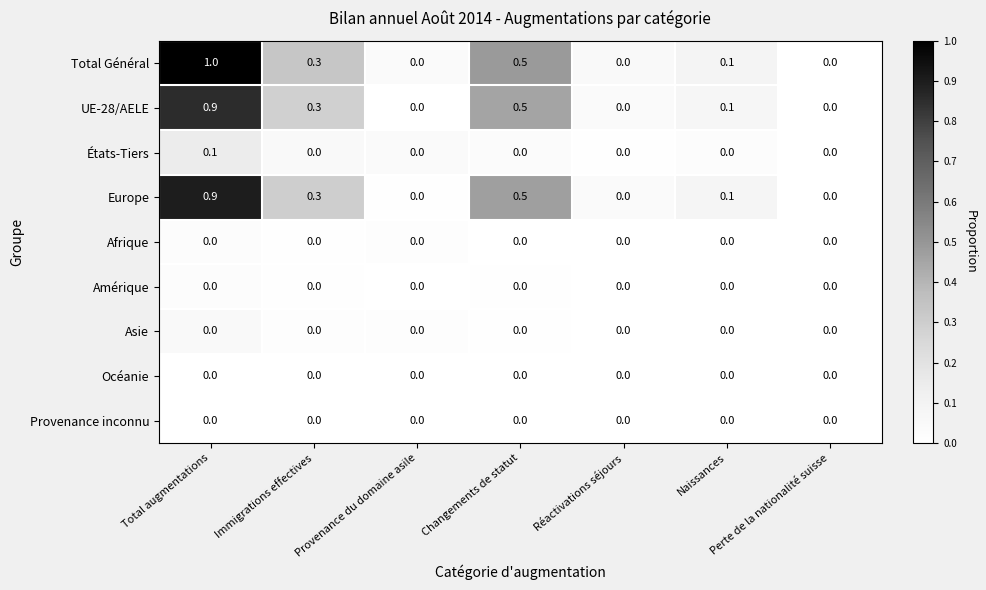

How many series are shown in this chart?

9